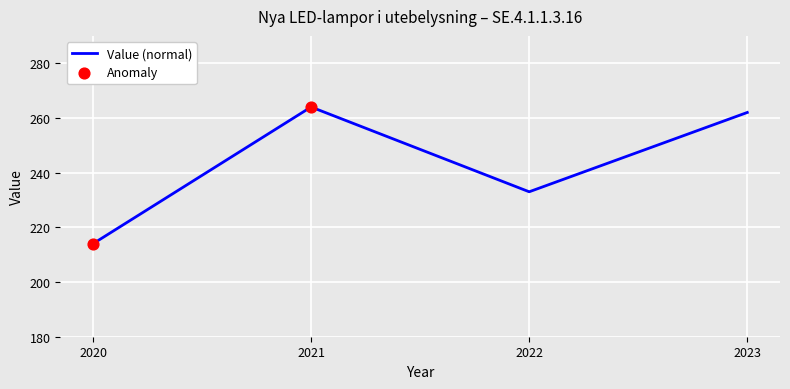

Approximately how many times larger is the value at 2021 compared to 2023?

1.0